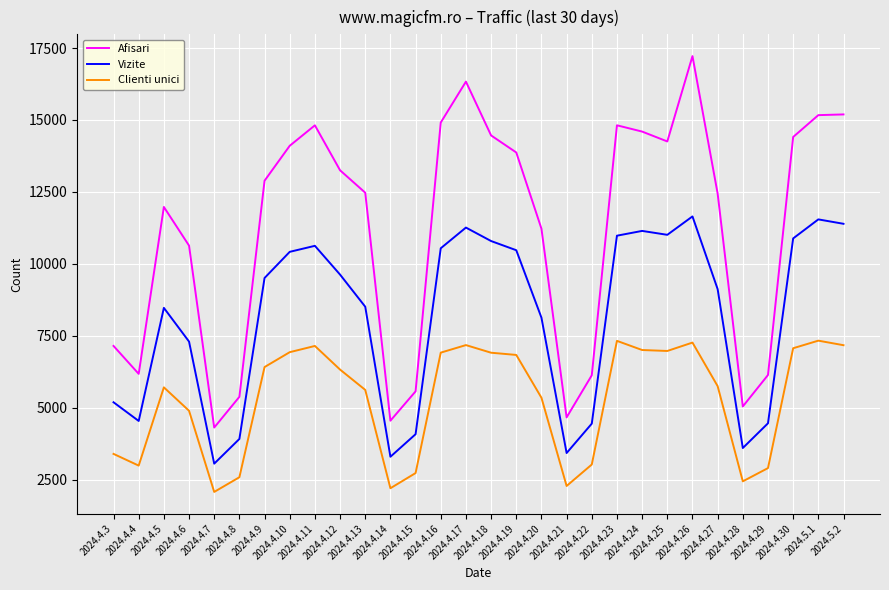

What is the maximum value for Vizite?

11650